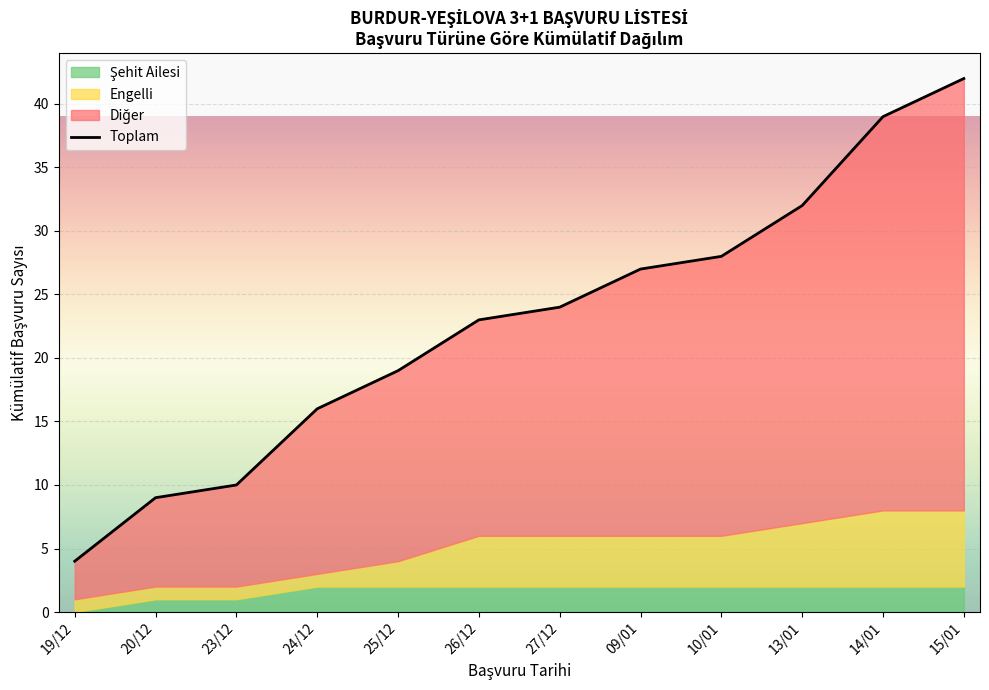

Is it true that the value at 14/01 is 27?

False